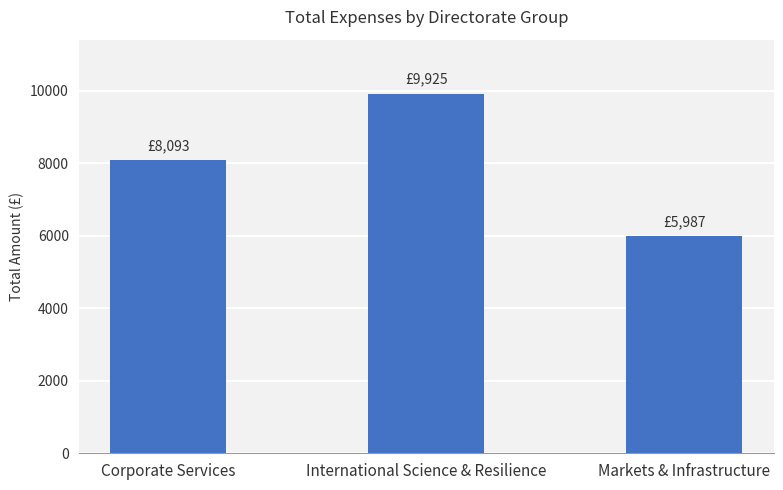

What is the label of the 2nd bar from the right?

International Science & Resilience